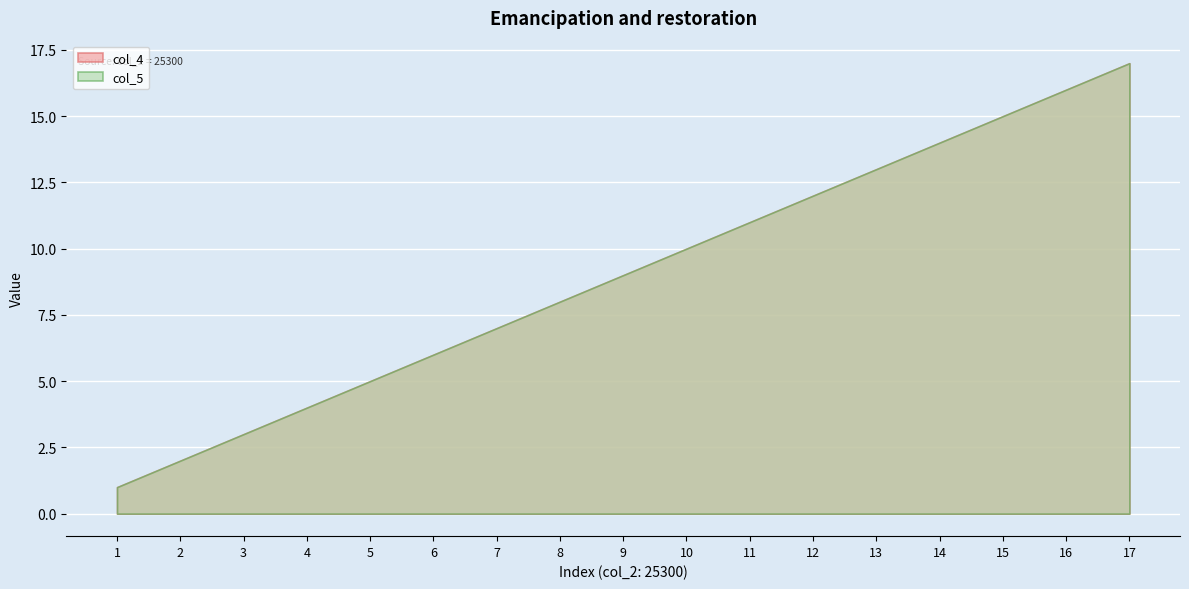

True or false: col_5 has more than 2 interior local peaks.

False